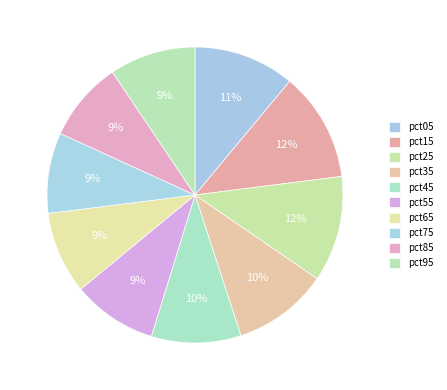

To the nearest percent, what percentage of the pie is pct45?

10%